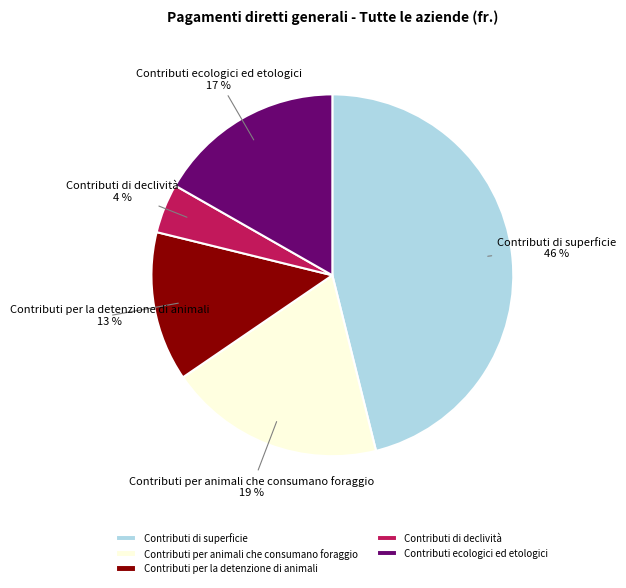

How many segments does this pie chart have?

5